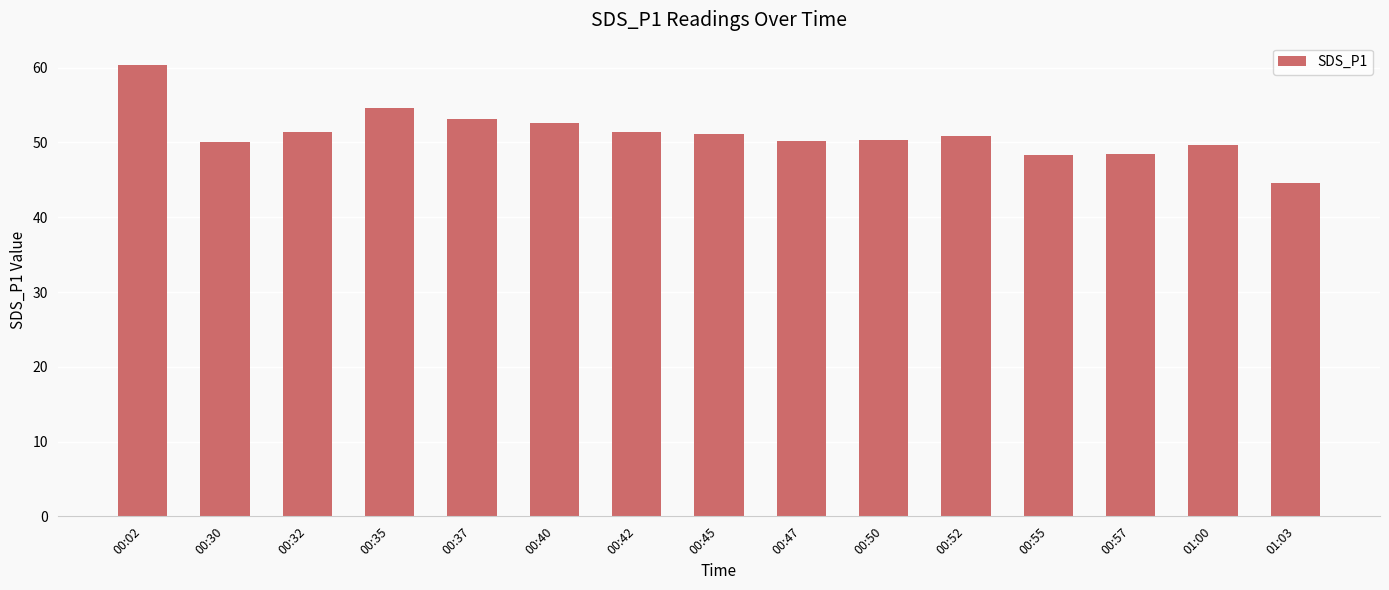

What value does the data have at 00:52?

50.8